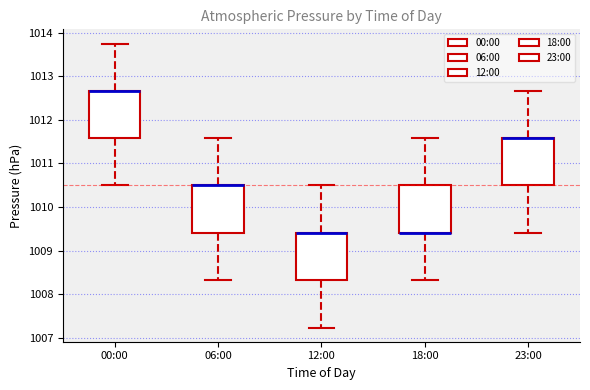

Reading left to right, transcribe this box plot: for each box, give where its median line is, the range the box spans, and where its two whiskers end, as read against the y-axis. The values are not printed on the chart, so give them approximately, as read against the axis.

00:00: median 1012.7 (drawn on the box's upper edge), box 1011.6 to 1012.7, whiskers 1010.5 to 1013.8
06:00: median 1010.5 (drawn on the box's upper edge), box 1009.4 to 1010.5, whiskers 1008.3 to 1011.6
12:00: median 1009.4 (drawn on the box's upper edge), box 1008.3 to 1009.4, whiskers 1007.2 to 1010.5
18:00: median 1009.4 (drawn on the box's lower edge), box 1009.4 to 1010.5, whiskers 1008.3 to 1011.6
23:00: median 1011.6 (drawn on the box's upper edge), box 1010.5 to 1011.6, whiskers 1009.4 to 1012.7